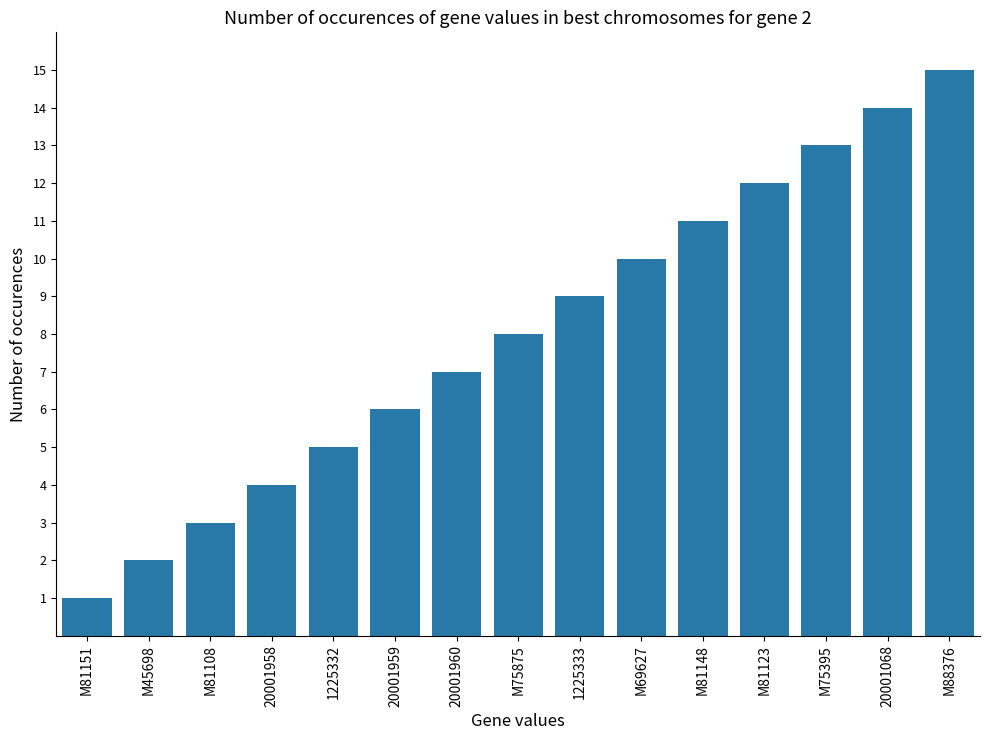

List the labels in order of value, smallest first.

M81151, M45698, M81108, 20001958, 1225332, 20001959, 20001960, M75875, 1225333, M69627, M81148, M81123, M75395, 20001068, M88376